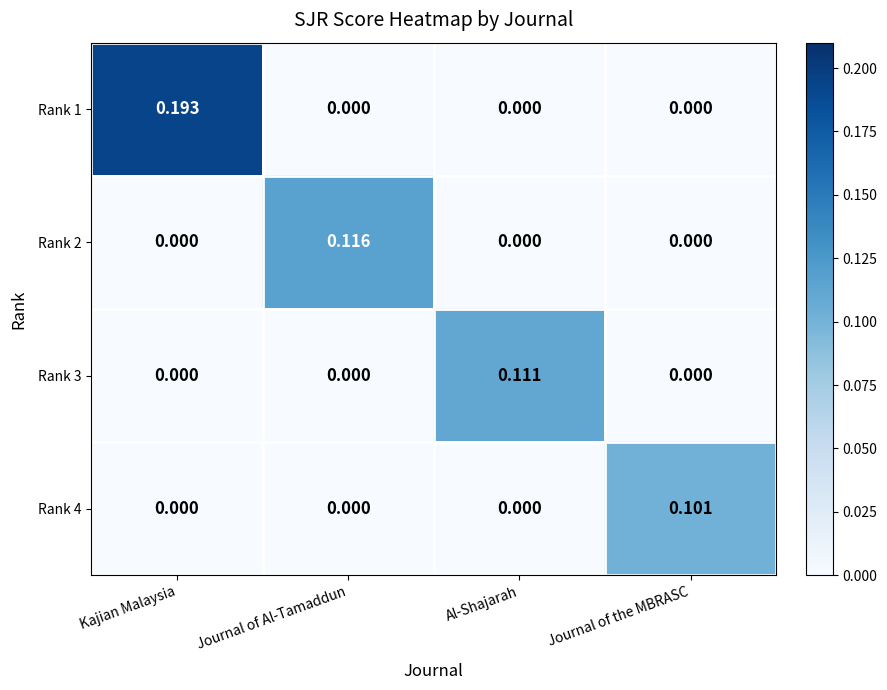

At which category is the sum across all series the highest?

Kajian Malaysia